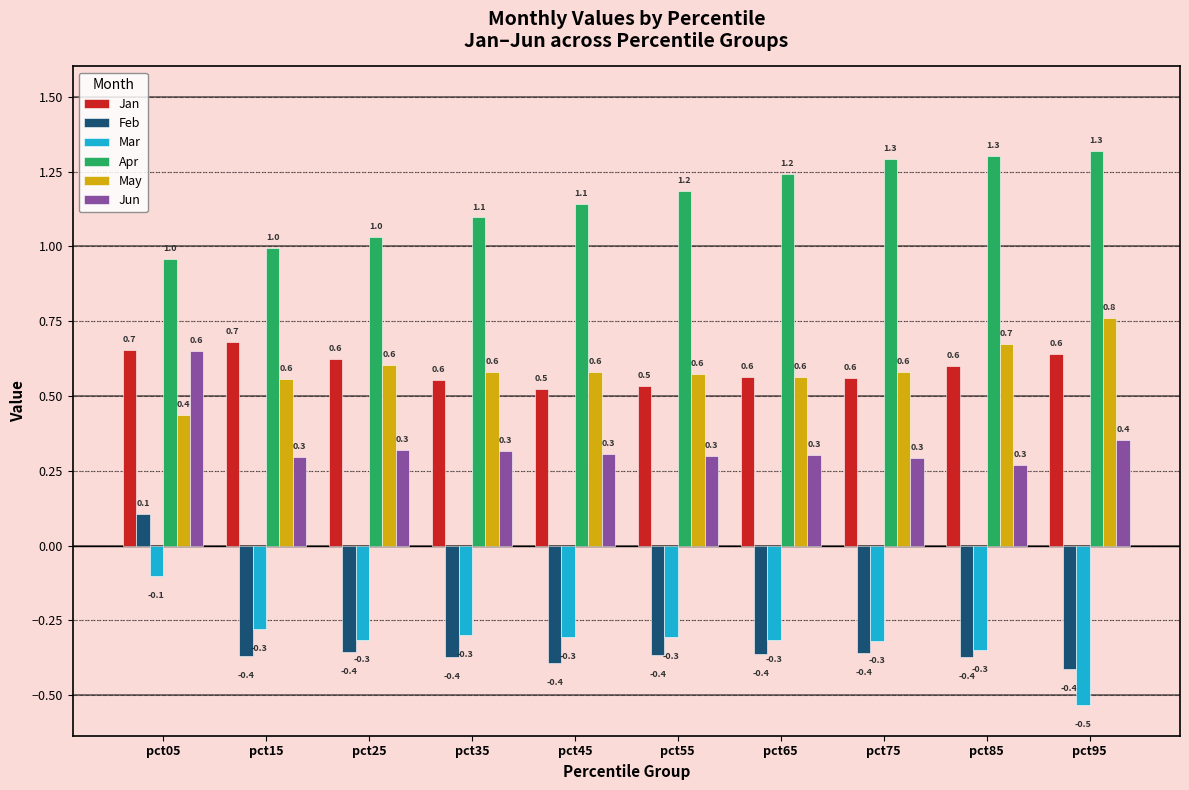

What is the spread (max minus min) of values at pct25?

1.4